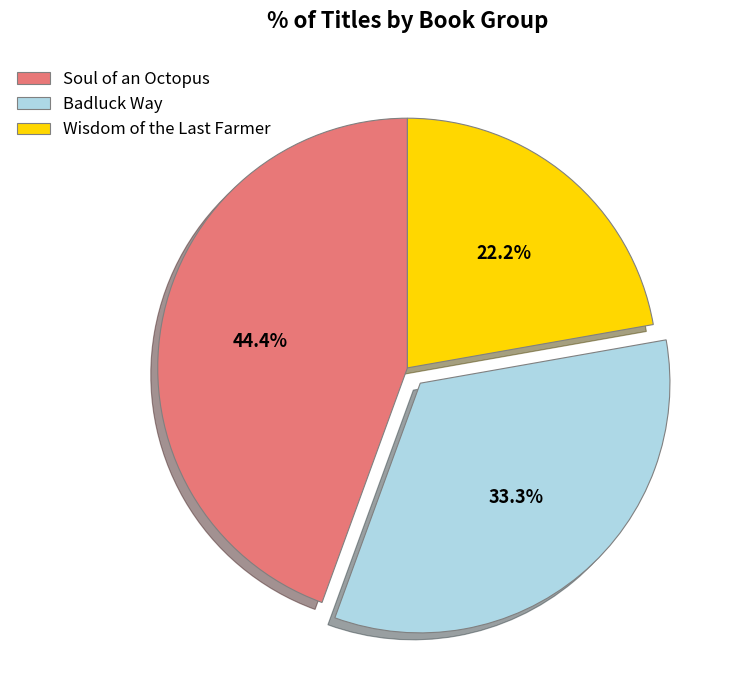

Rank the categories by value from highest to lowest.

Soul of an Octopus, Badluck Way, Wisdom of the Last Farmer